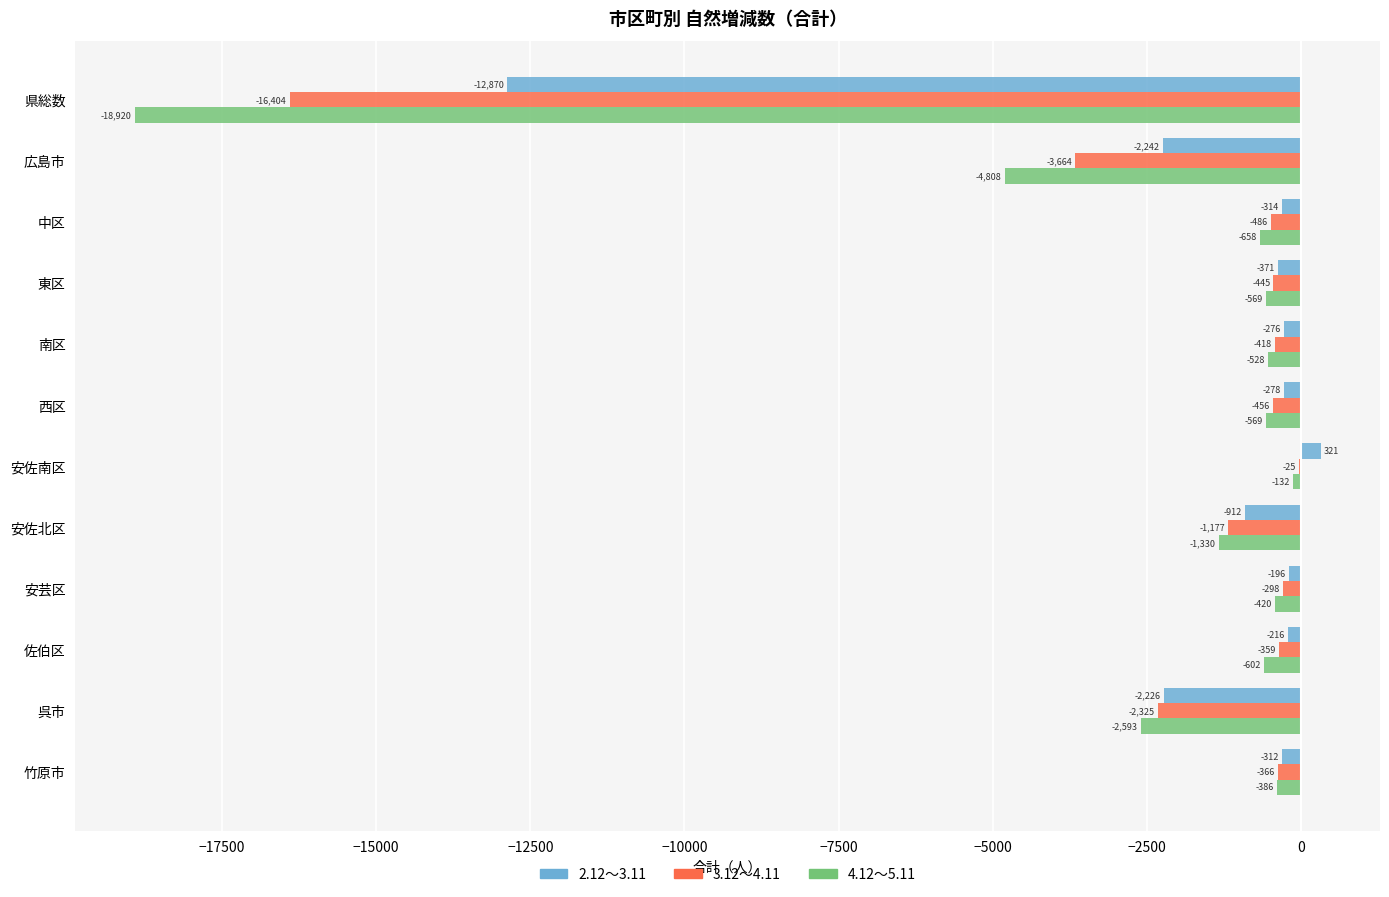

What is the sum of all 2.12～3.11 values?

-19892